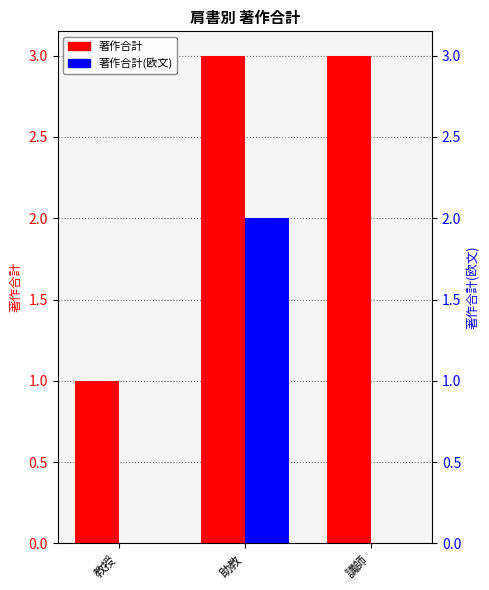

What is the difference between the maximum and second lowest values in the 著作合計(欧文) series?

2